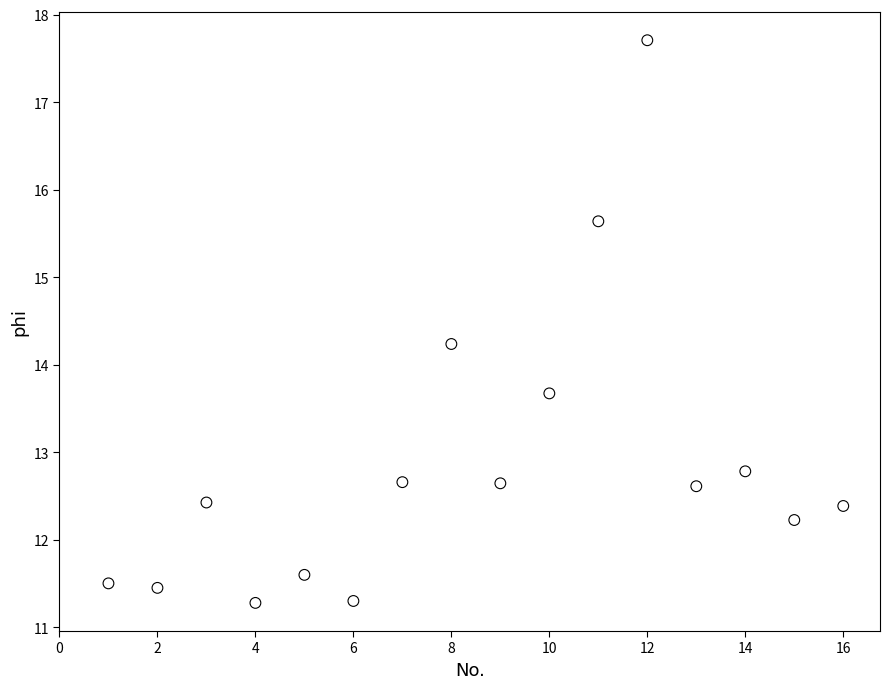

What is the range of Y values (max minus min)?

6.4